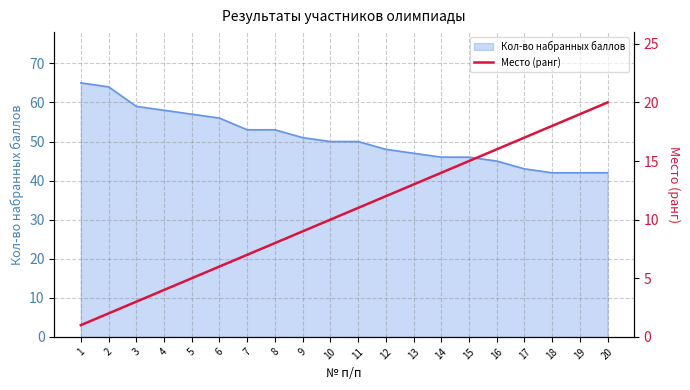

At which category does the chart reach its peak across all series?

20